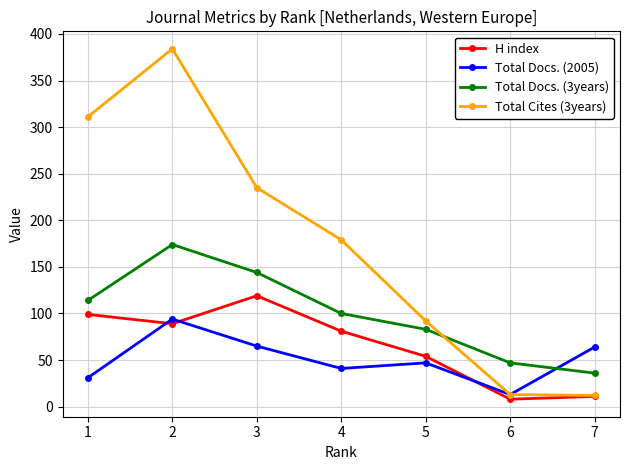

Which series ends up on top after the final intersection of Total Docs. (3years) and Total Docs. (2005)?

Total Docs. (2005)